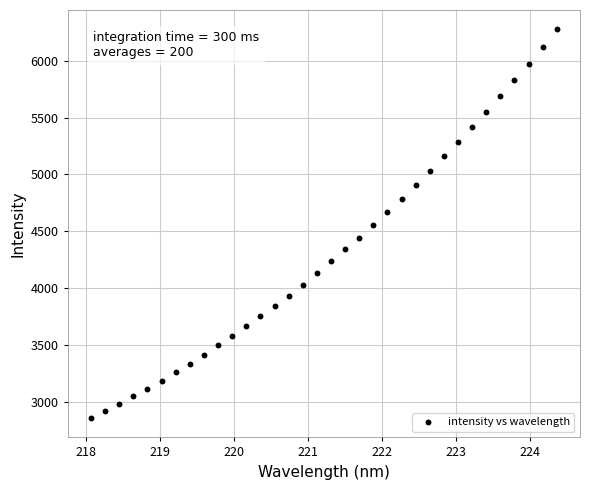

What is the range of X values (max minus min)?

6.3